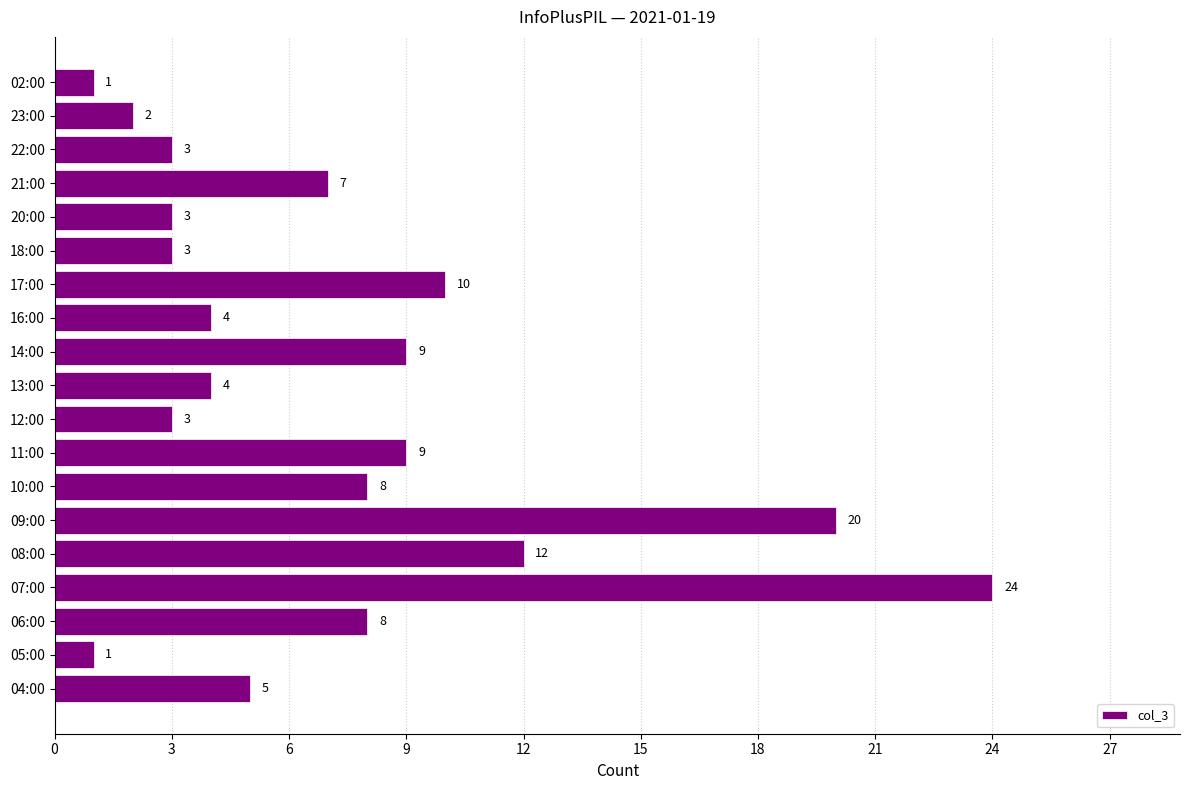

Approximately how many times larger is the value at 10:00 compared to 11:00?

0.9